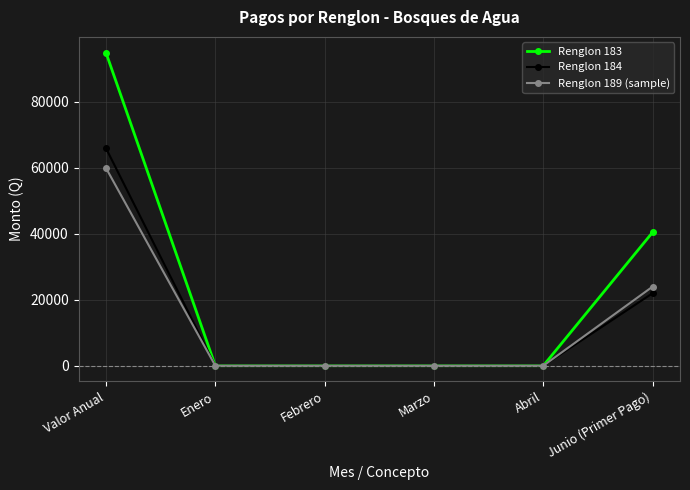

What is the label of the 1st point from the left?

Valor Anual